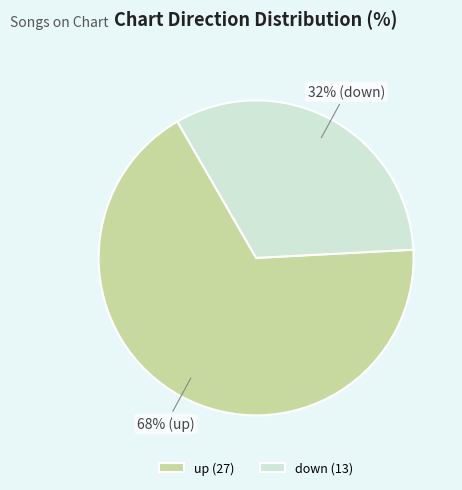

Which has a higher value, down or up?

up